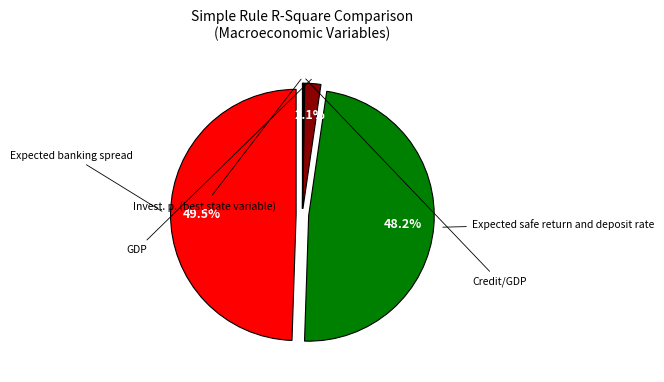

Which slice is the largest?

Expected banking spread